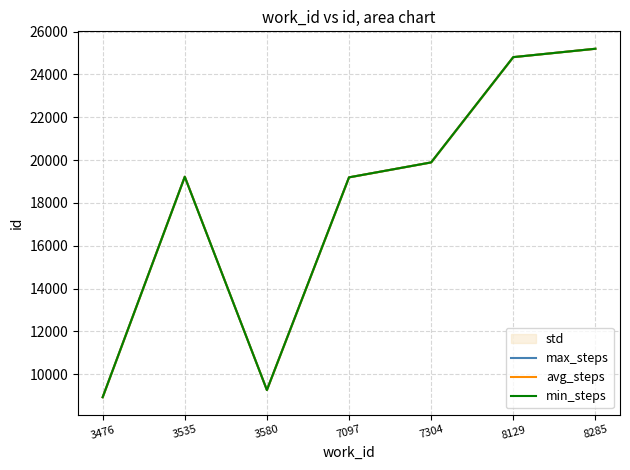

What is the spread (max minus min) of values at 7304?

1.0